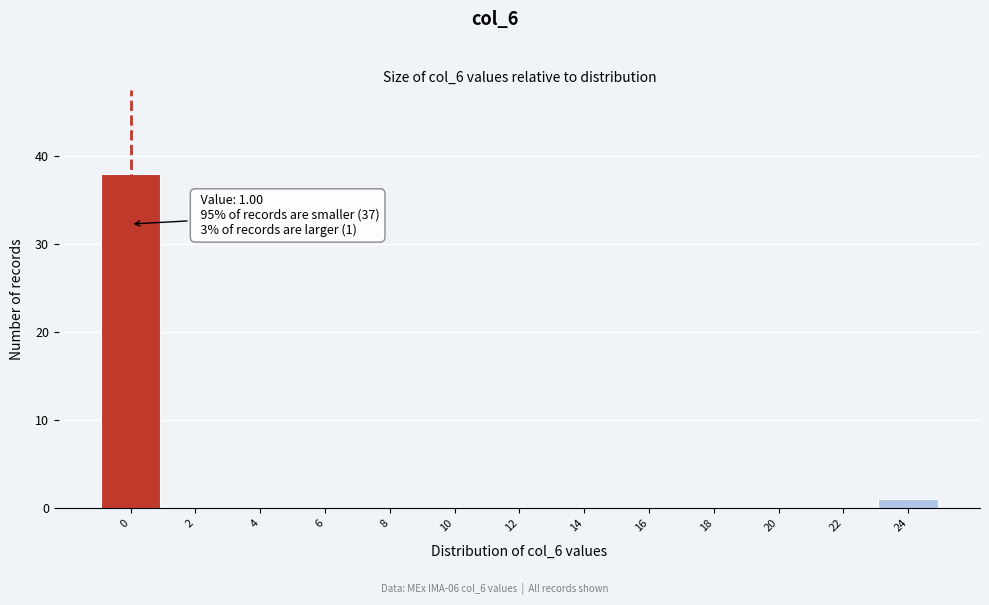

Reading left to right, extract all data points from this chart.

0=38	2=0	4=0	6=0	8=0	10=0	12=0	14=0	16=0	18=0	20=0	22=0	24=1